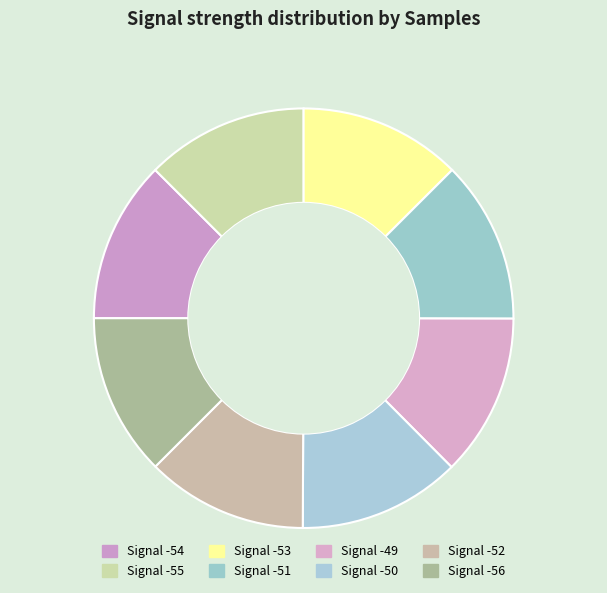

Approximately how many times larger is the value at Signal -53 compared to Signal -51?

1.0